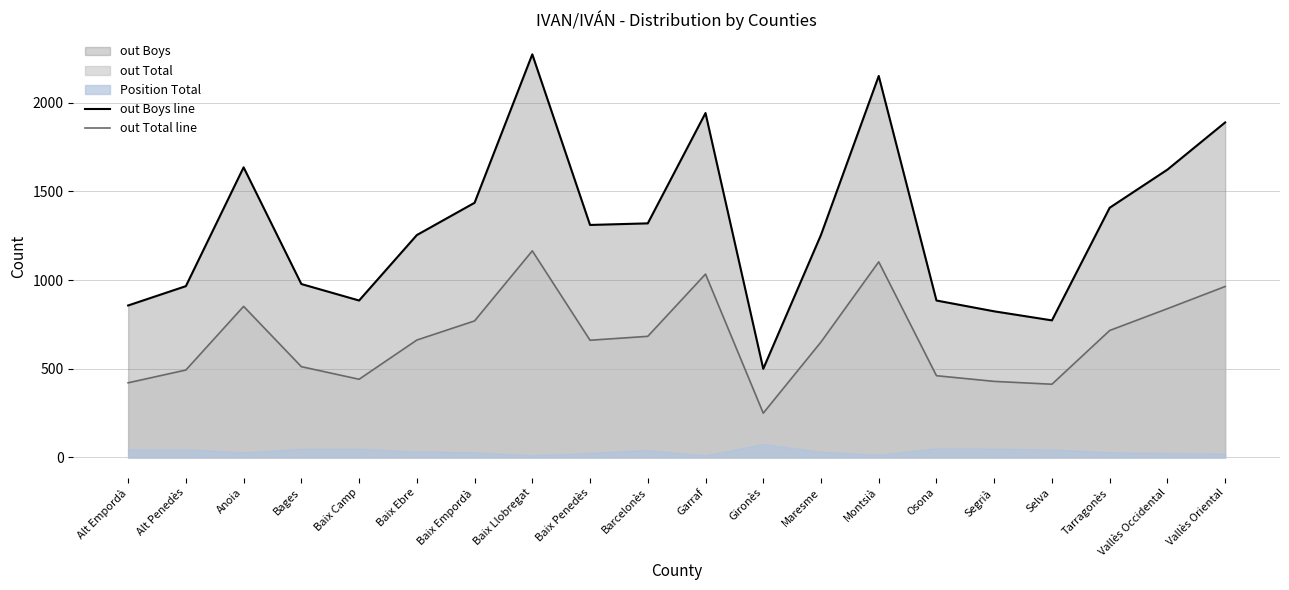

How many interior local peaks does the out Total line series have?

4